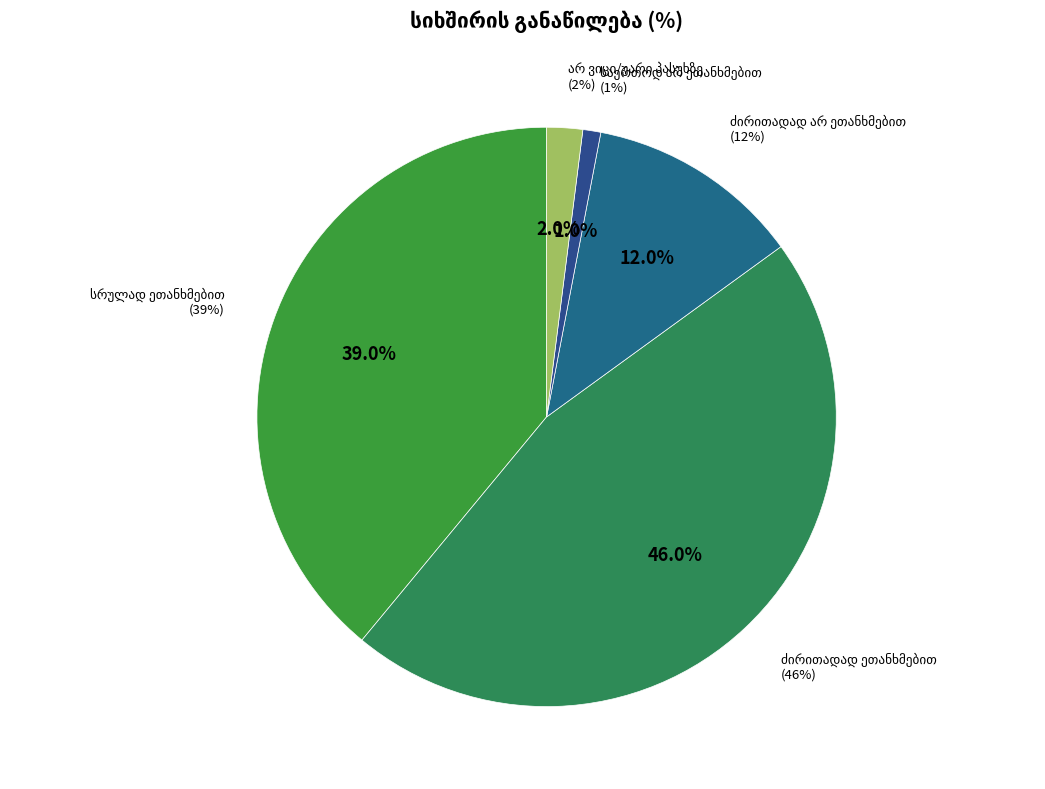

To the nearest percent, what is the combined percentage of არ ვიცი/უარი პასუხზე and ძირითადად ეთანხმებით?

48%